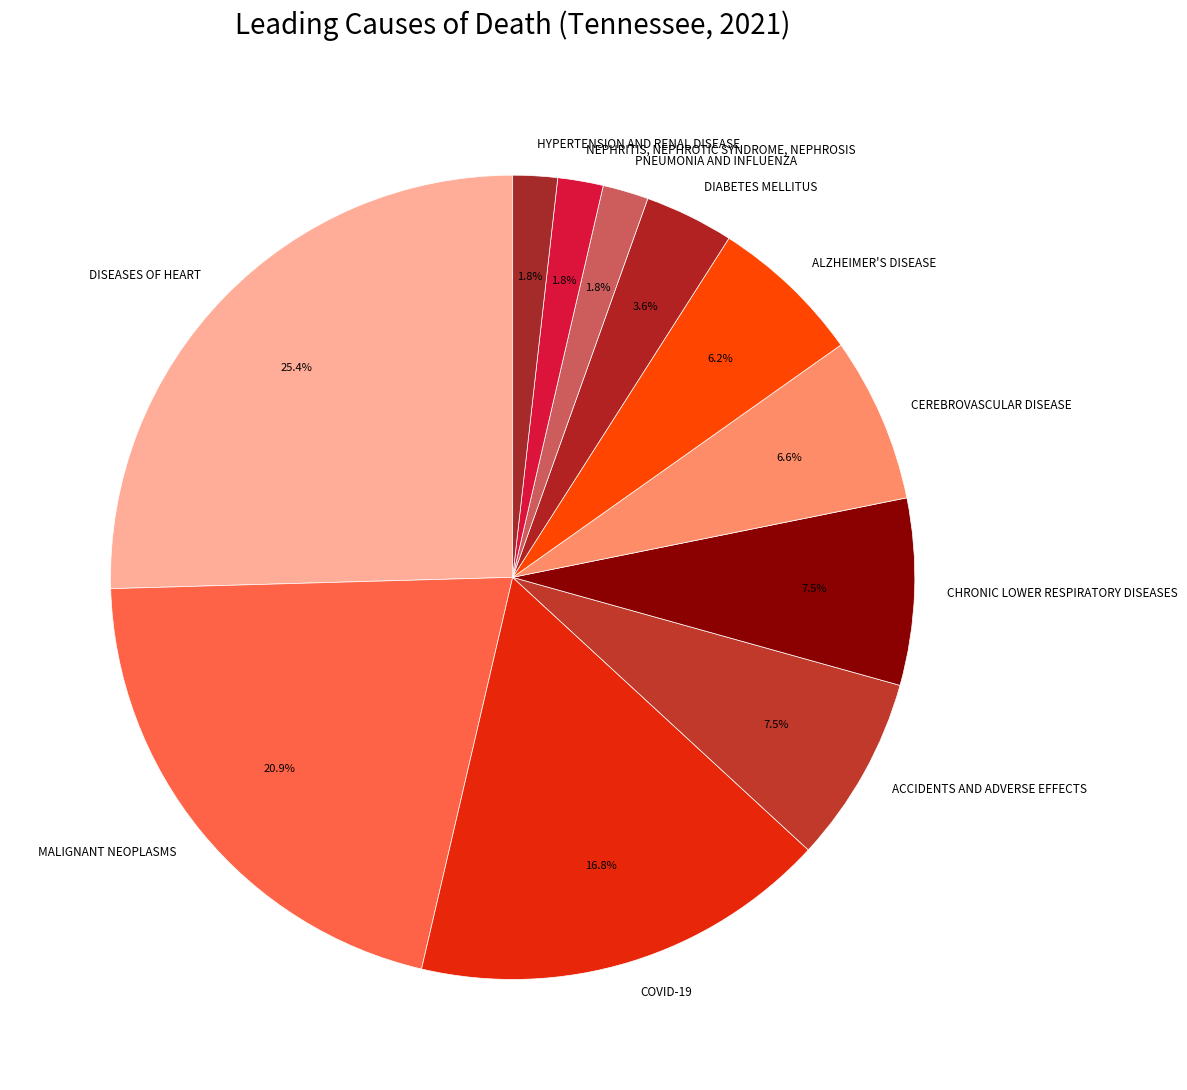

Does CEREBROVASCULAR DISEASE account for over 50% of the chart?

No